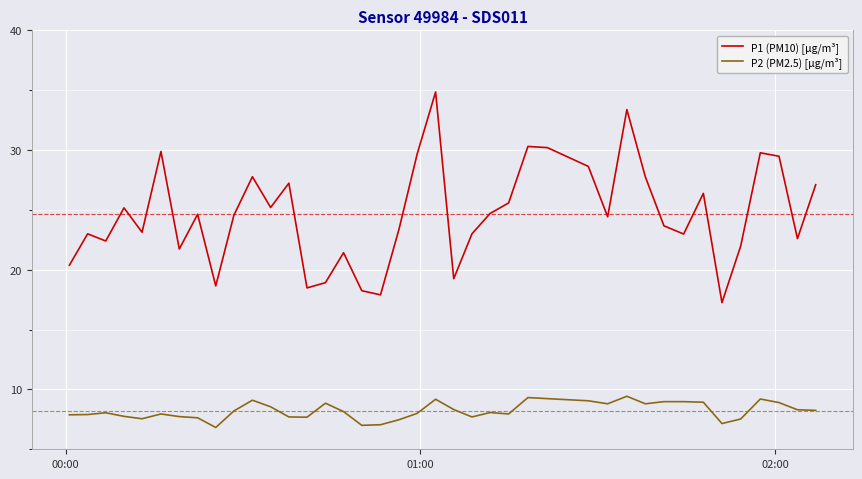

What is the maximum value shown in the chart?

34.9